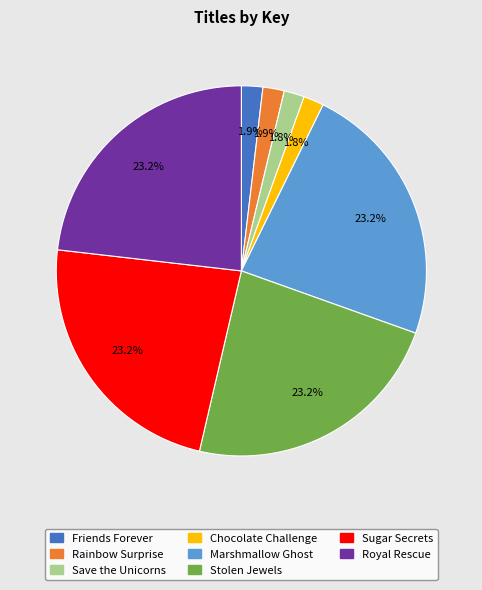

Between Stolen Jewels and Save the Unicorns, which is larger?

Stolen Jewels